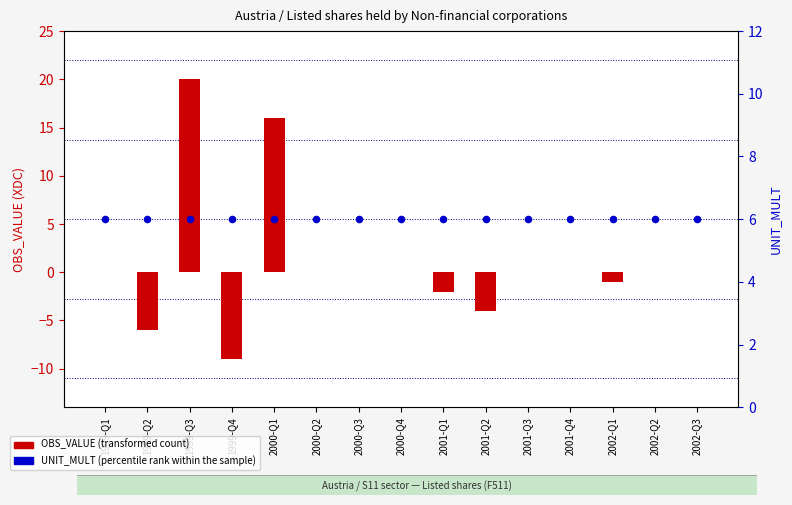

What are all the series names shown in the legend?

OBS_VALUE (transformed count), UNIT_MULT (percentile rank within the sample)